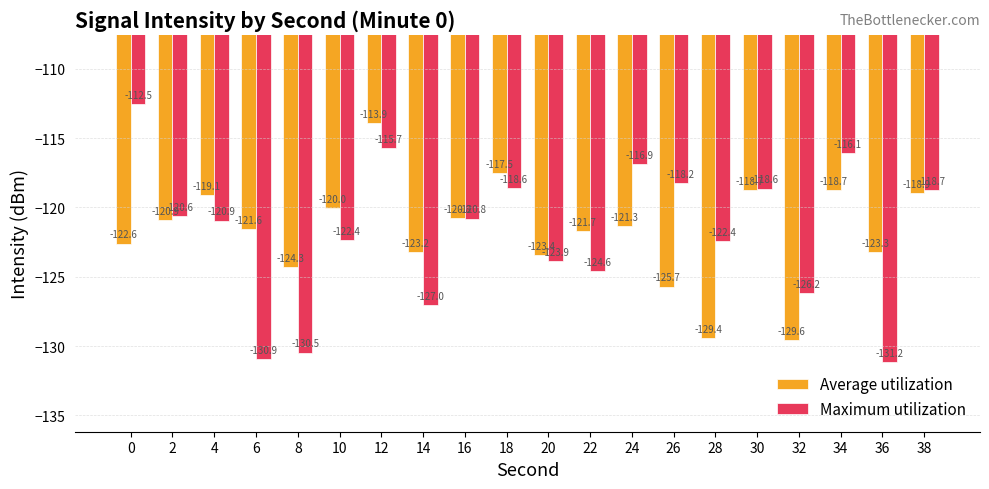

Rank the series by their maximum value, from lowest to highest.

Average utilization, Maximum utilization